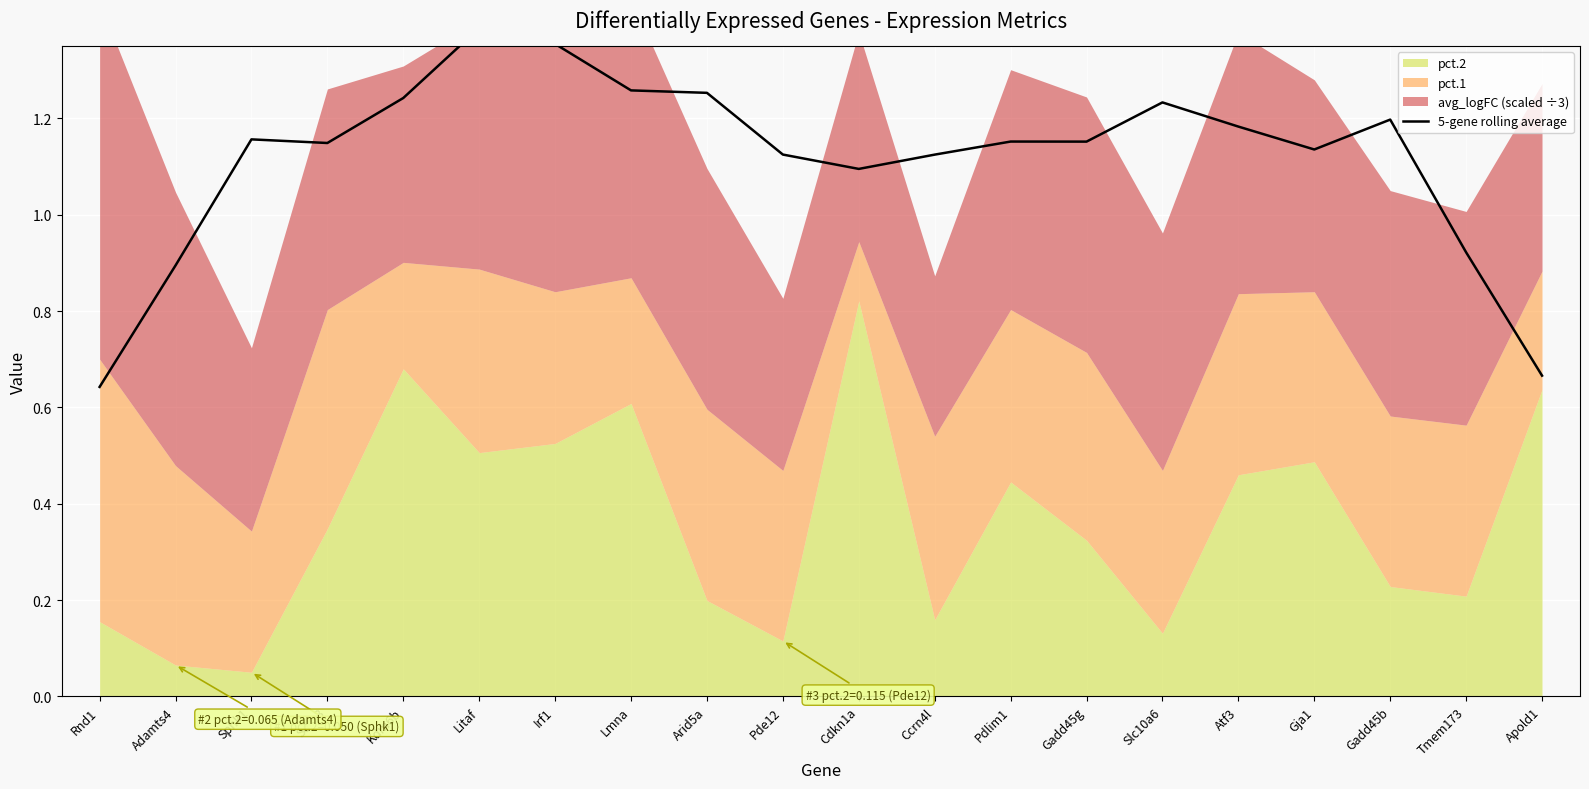

What is the sum of all values?

22.3